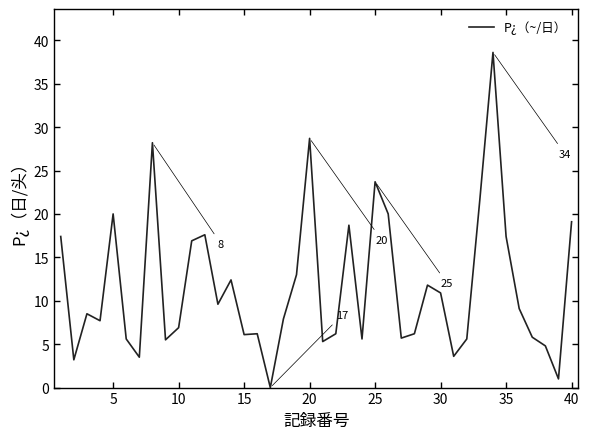

What is the maximum value shown in the chart?

38.6